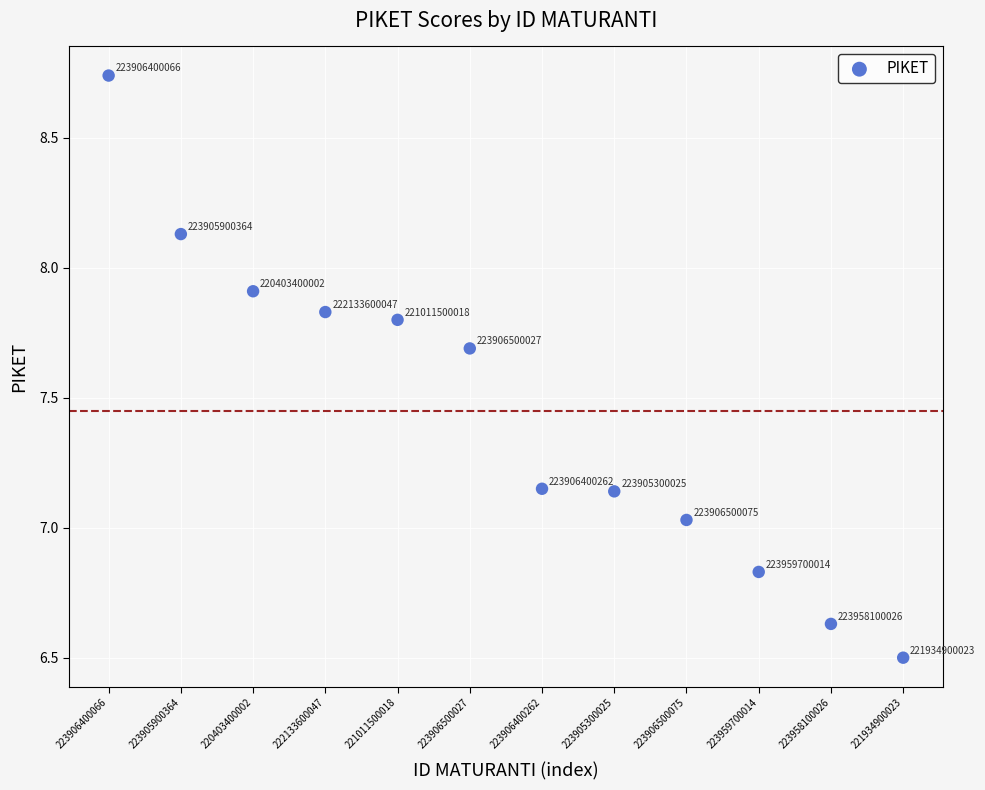

What is the range of Y values (max minus min)?

2.2